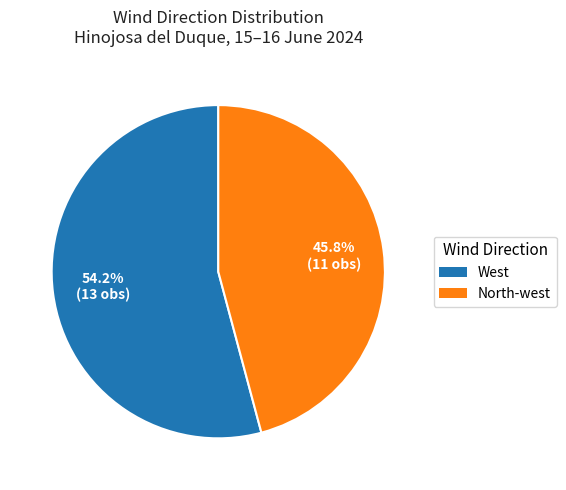

How many segments does this pie chart have?

2